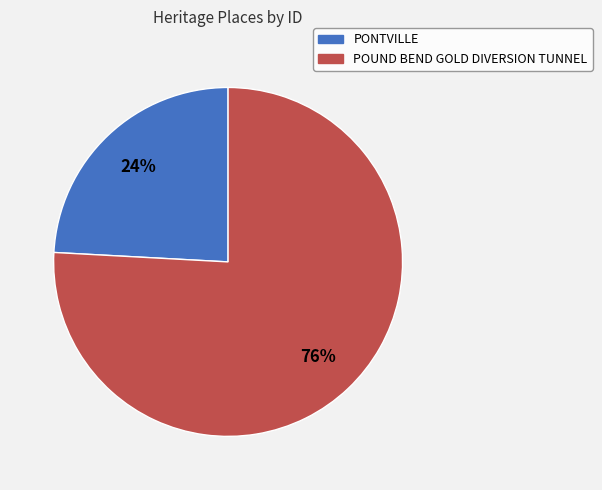

To the nearest percent, what portion does POUND BEND GOLD DIVERSION TUNNEL represent?

76%